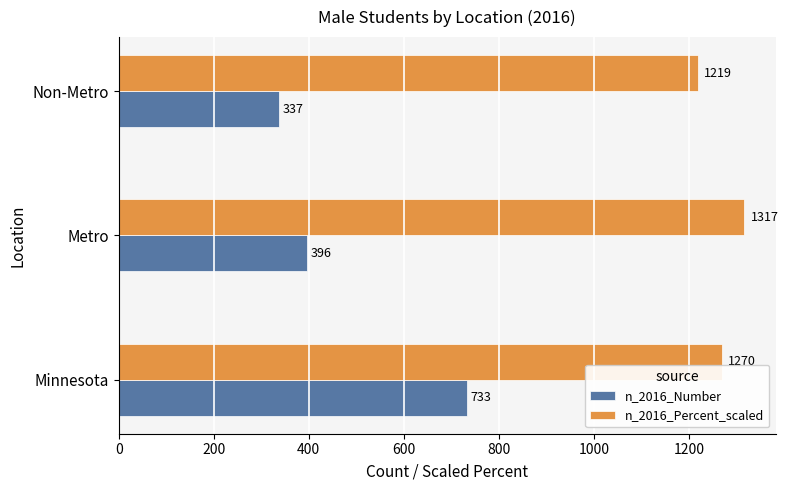

Which series has the largest total across all categories?

n_2016_Percent_scaled